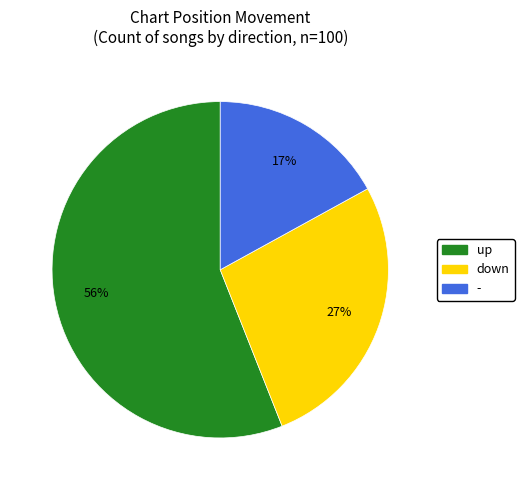

How many slices are in this pie chart?

3